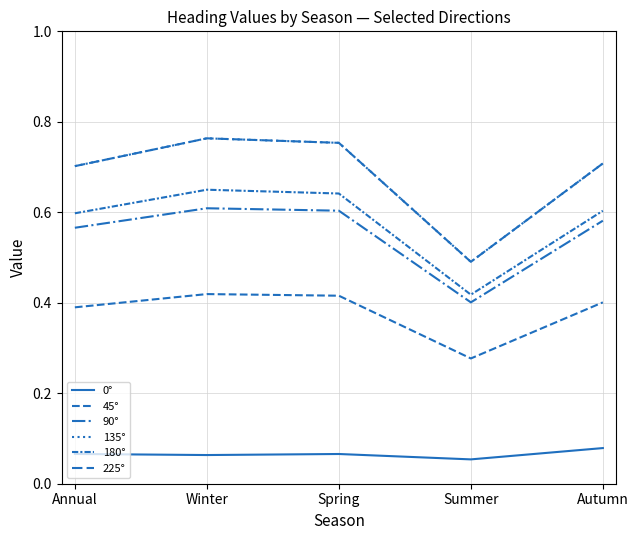

True or false: 135° has a value of 0.3 at Annual.

False